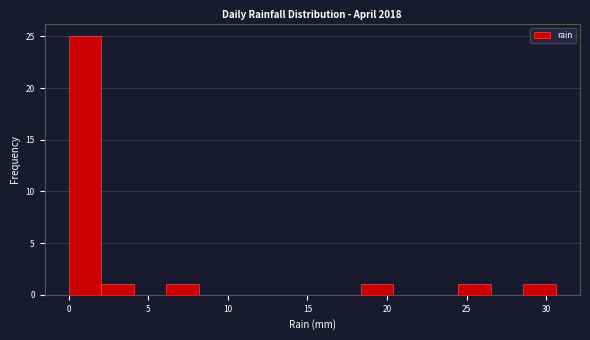

Over which range of the x-axis is the bar tallest?

0.0 to 2.0